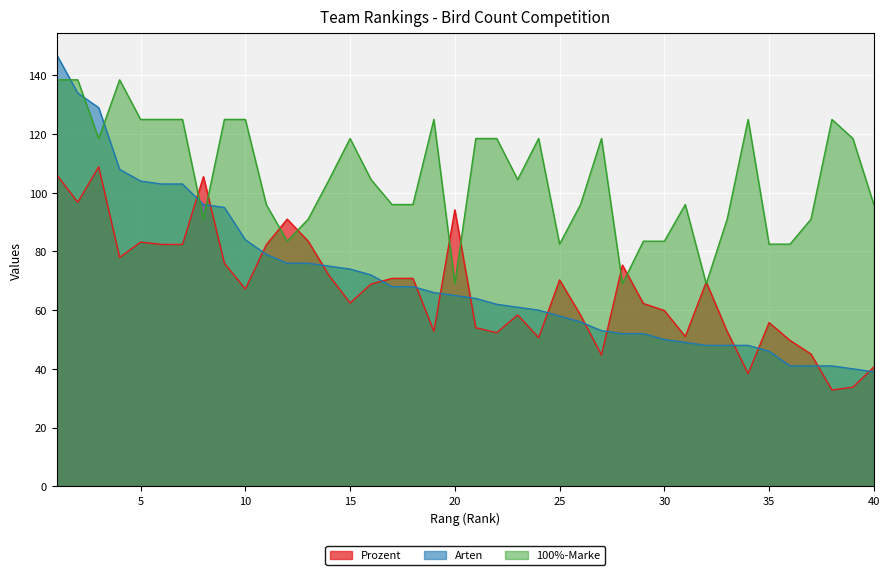

Count the number of data series in this chart.

3